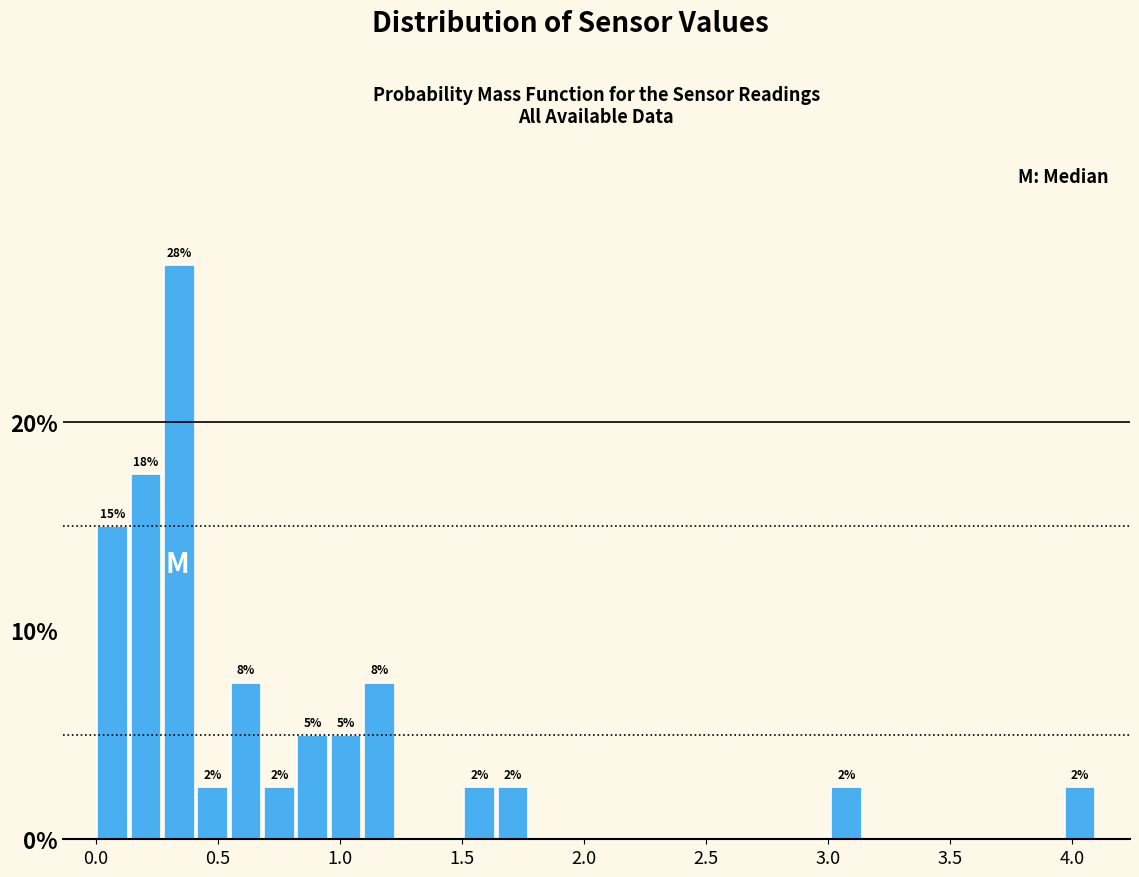

Read against the x-axis, roughly where is the centre of the tallest bar?

0.35